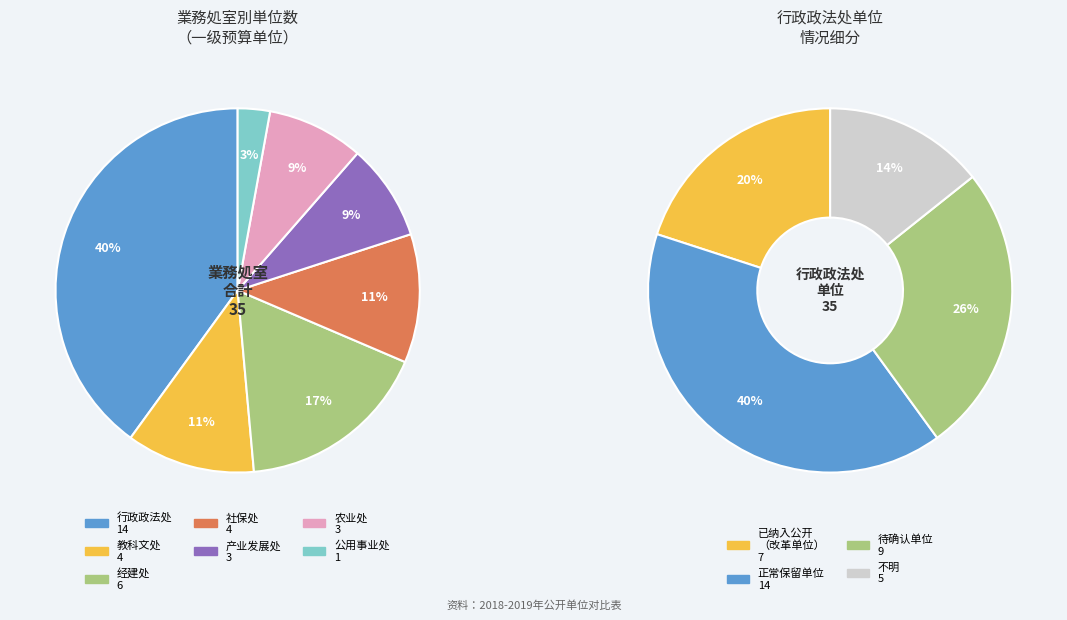

What is the smallest slice in the pie chart?

公用事业处